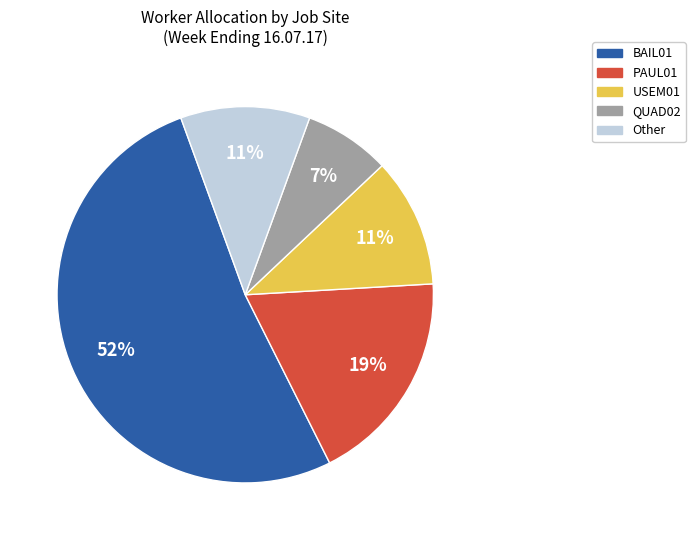

Does any single category account for the majority?

Yes